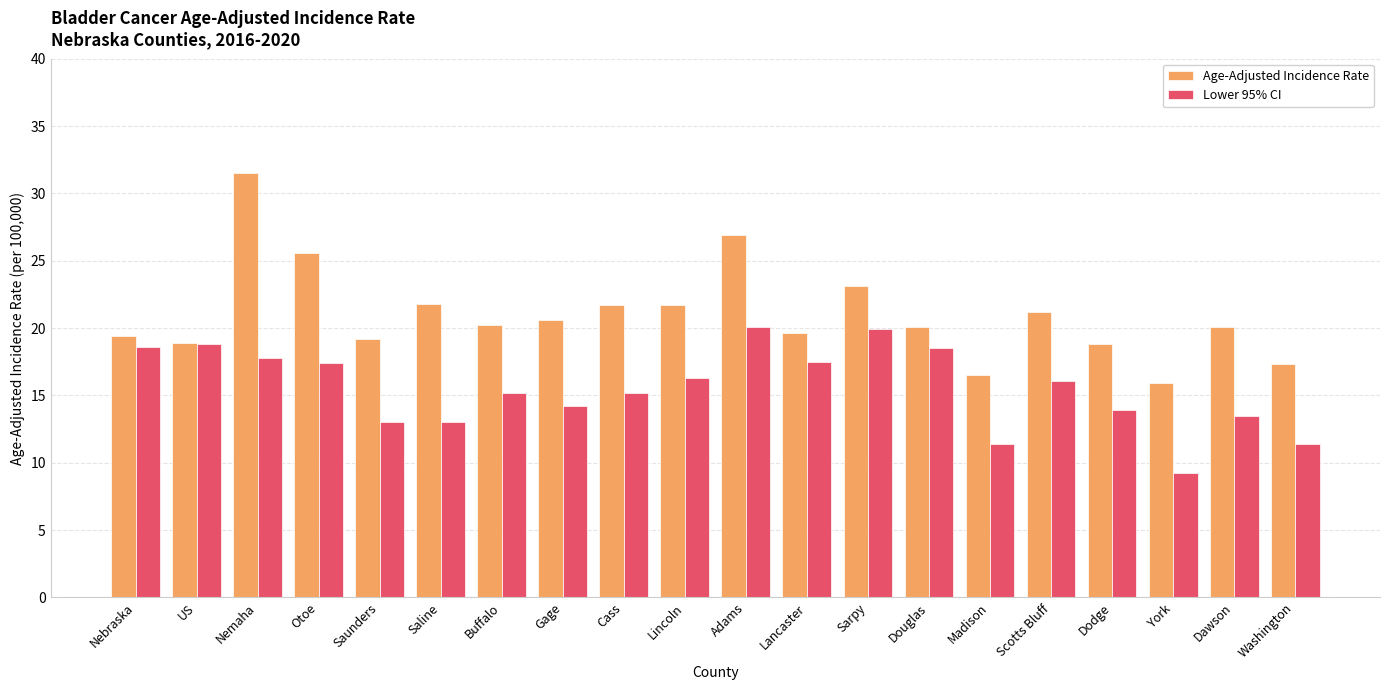

What is the label of the 2nd bar from the left?

US